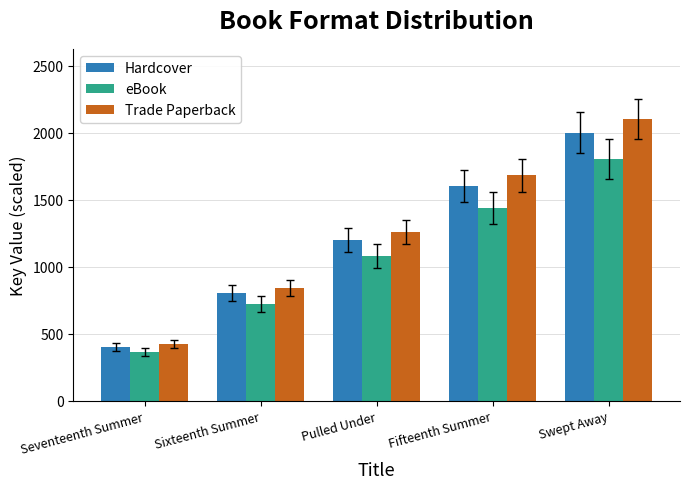

What is the value of the eBook bar at the 4th from the left?

1440